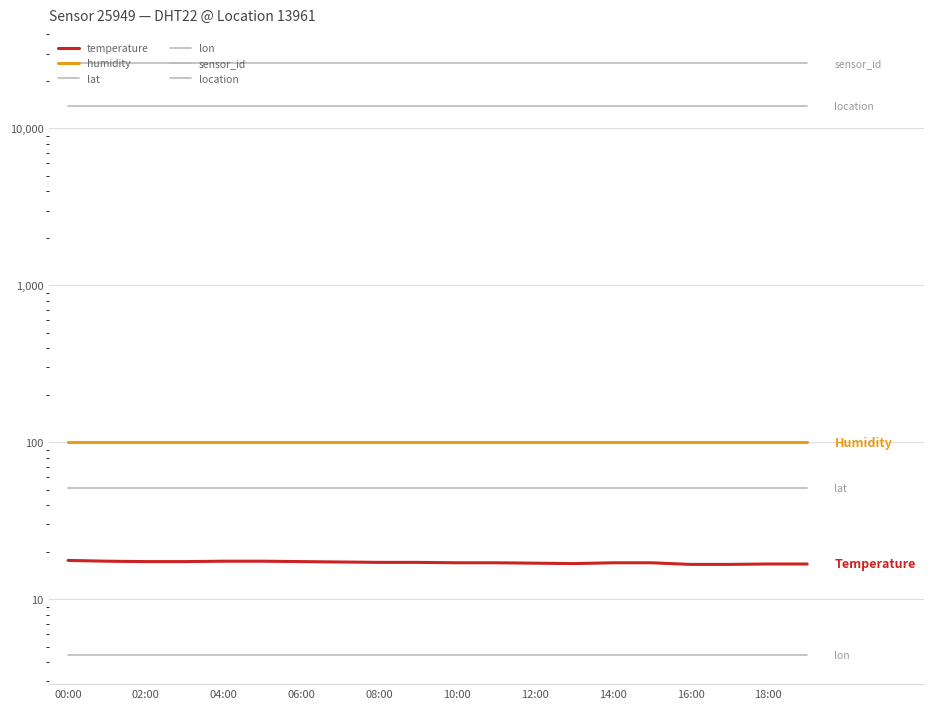

Which series changed the most between 06:00 and 16:00?

temperature